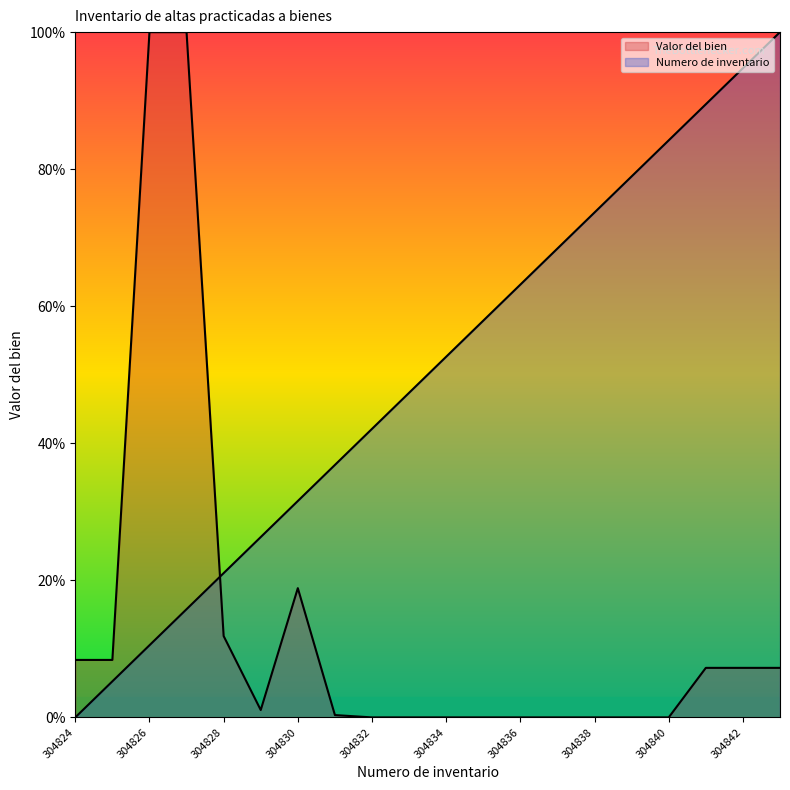

Which series ends up on top after the final intersection of Valor del bien and Numero de inventario?

Numero de inventario